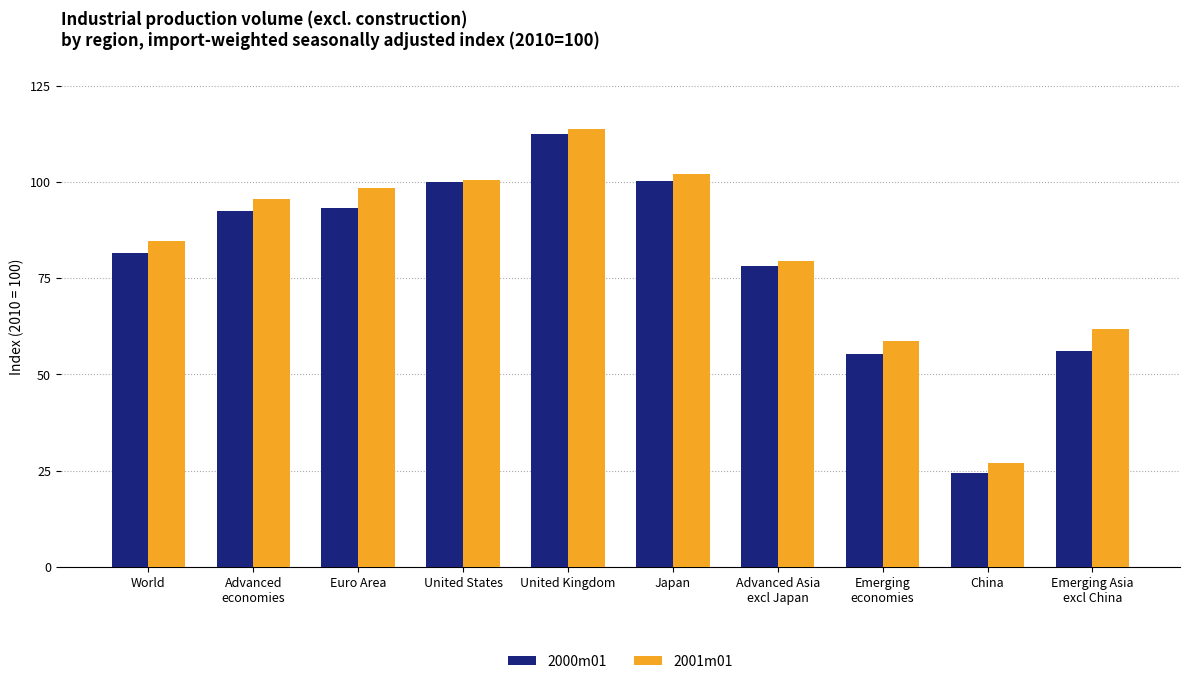

What is the difference between the maximum and minimum values in the 2000m01 series?

88.0